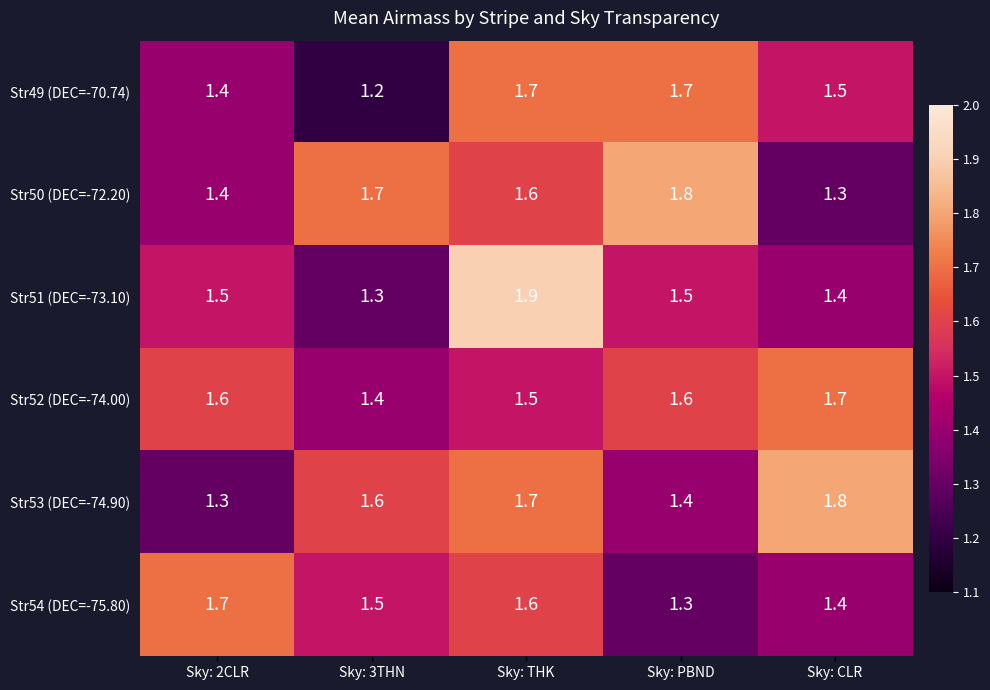

The value of Str50 (DEC=-72.20) at Sky: 2CLR is 2.1. True or false?

False